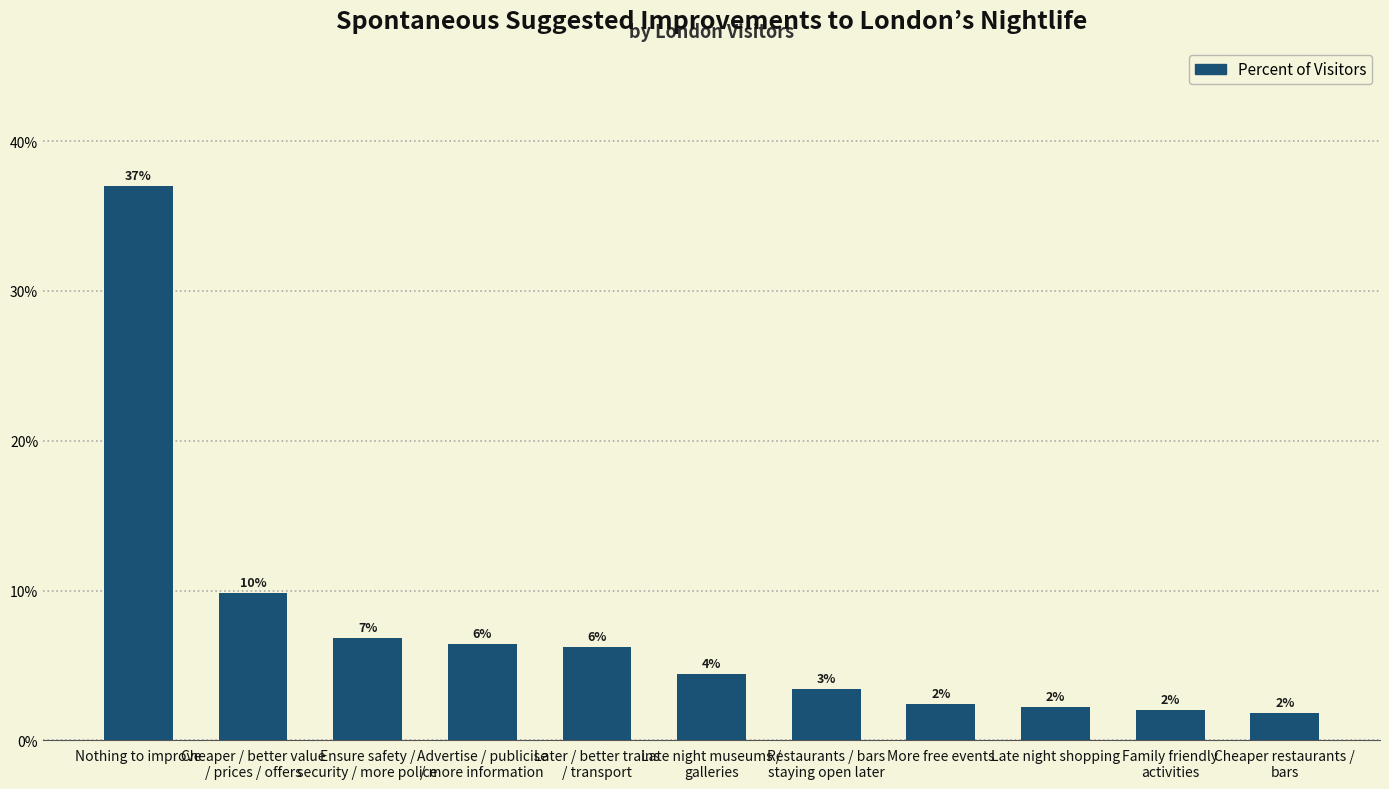

What is the sum of all values?

0.8